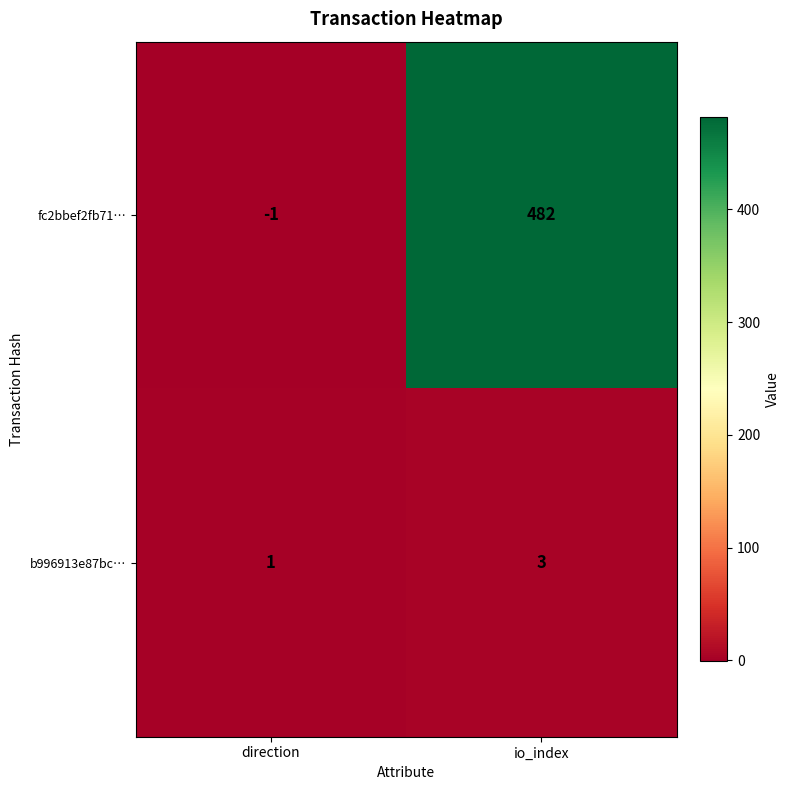

True or false: fc2bbef2fb71… has a value of 482 at io_index.

True